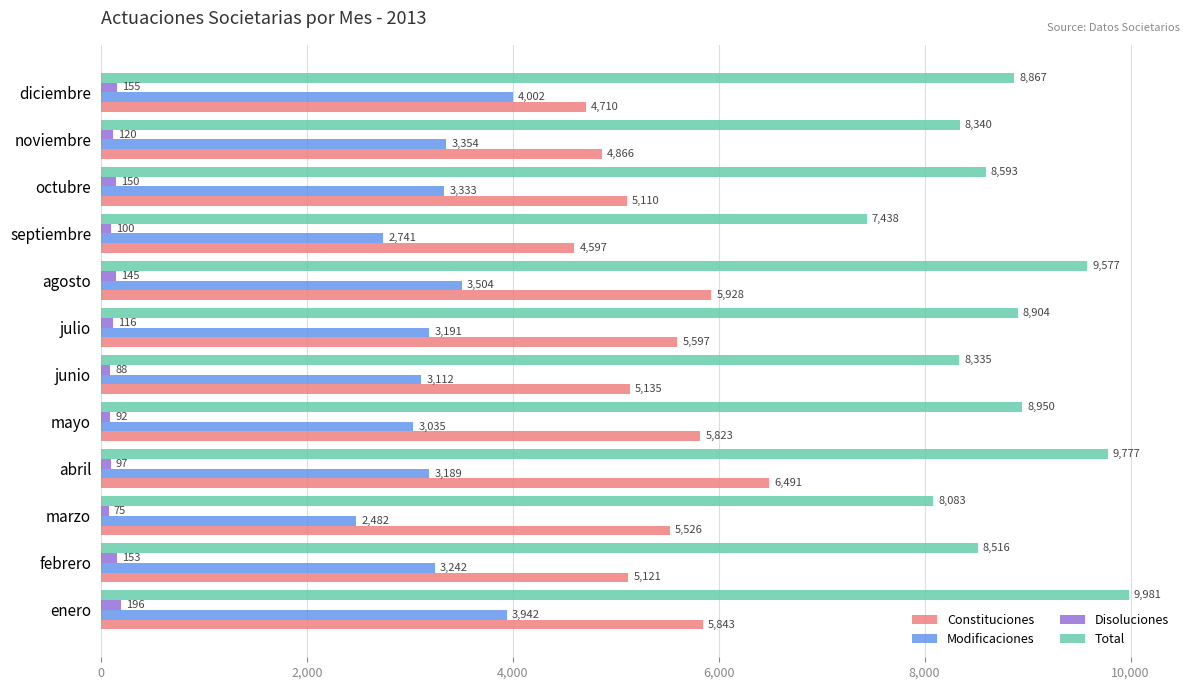

What is the difference between the highest and lowest values at julio?

8788